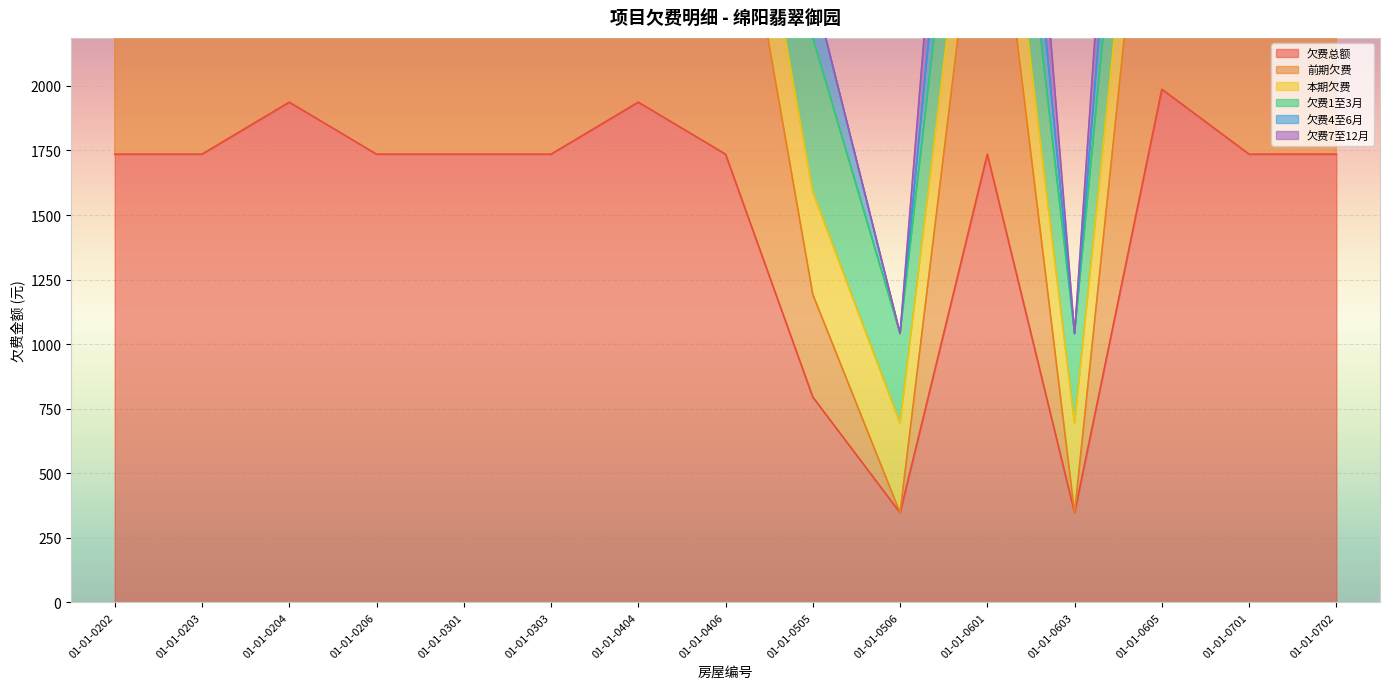

What is the sum of all 欠费总额 values?

22970.7